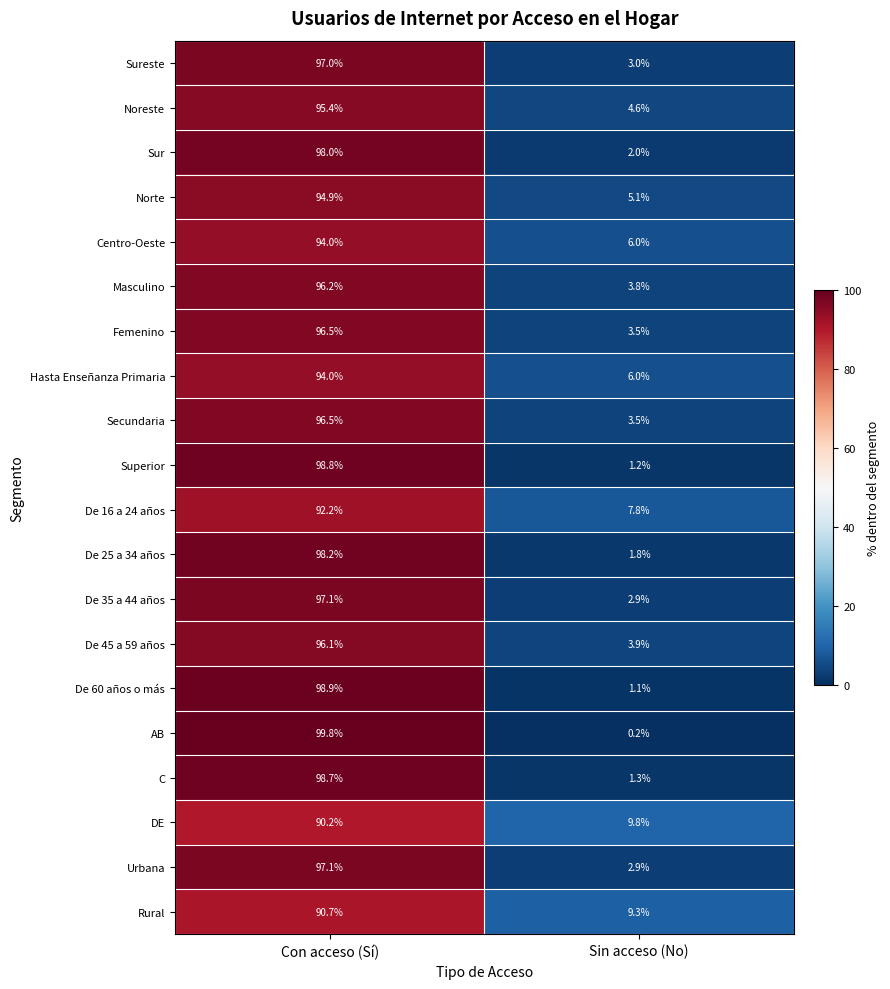

Which category has the lowest value in the De 45 a 59 años series?

Sin acceso (No)